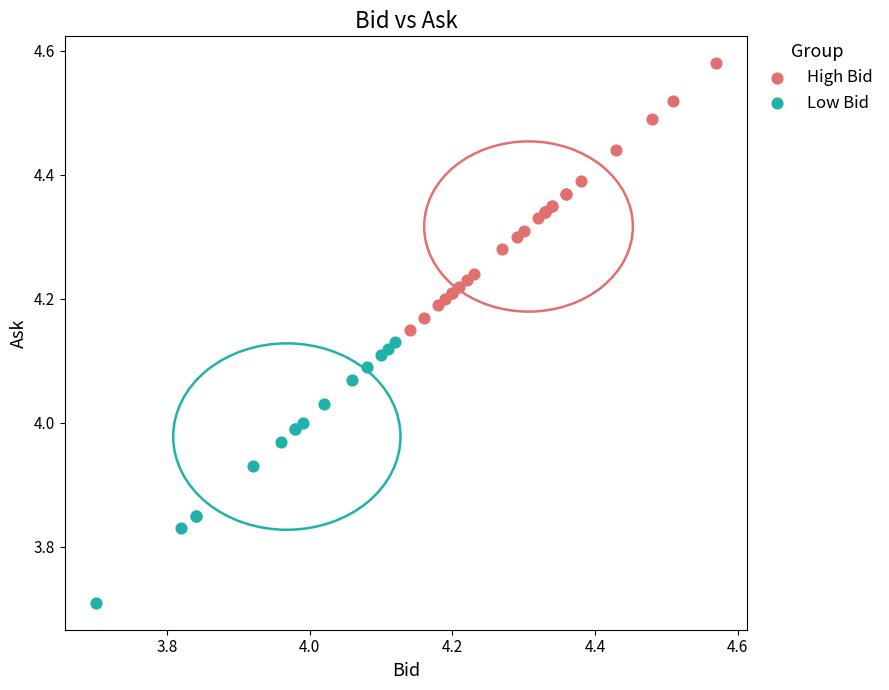

What are all the series names shown in the legend?

High Bid, Low Bid